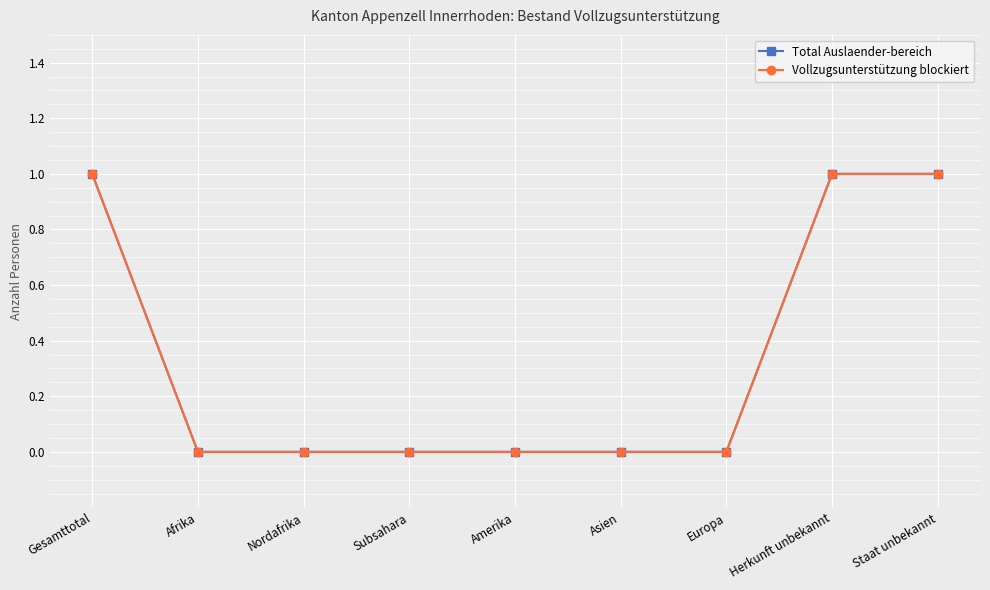

Reading left to right, list all the values displayed in this chart.

Total Auslaender-bereich: 1	0	0	0	0	0	0	1	1
Vollzugsunterstützung blockiert: 1	0	0	0	0	0	0	1	1